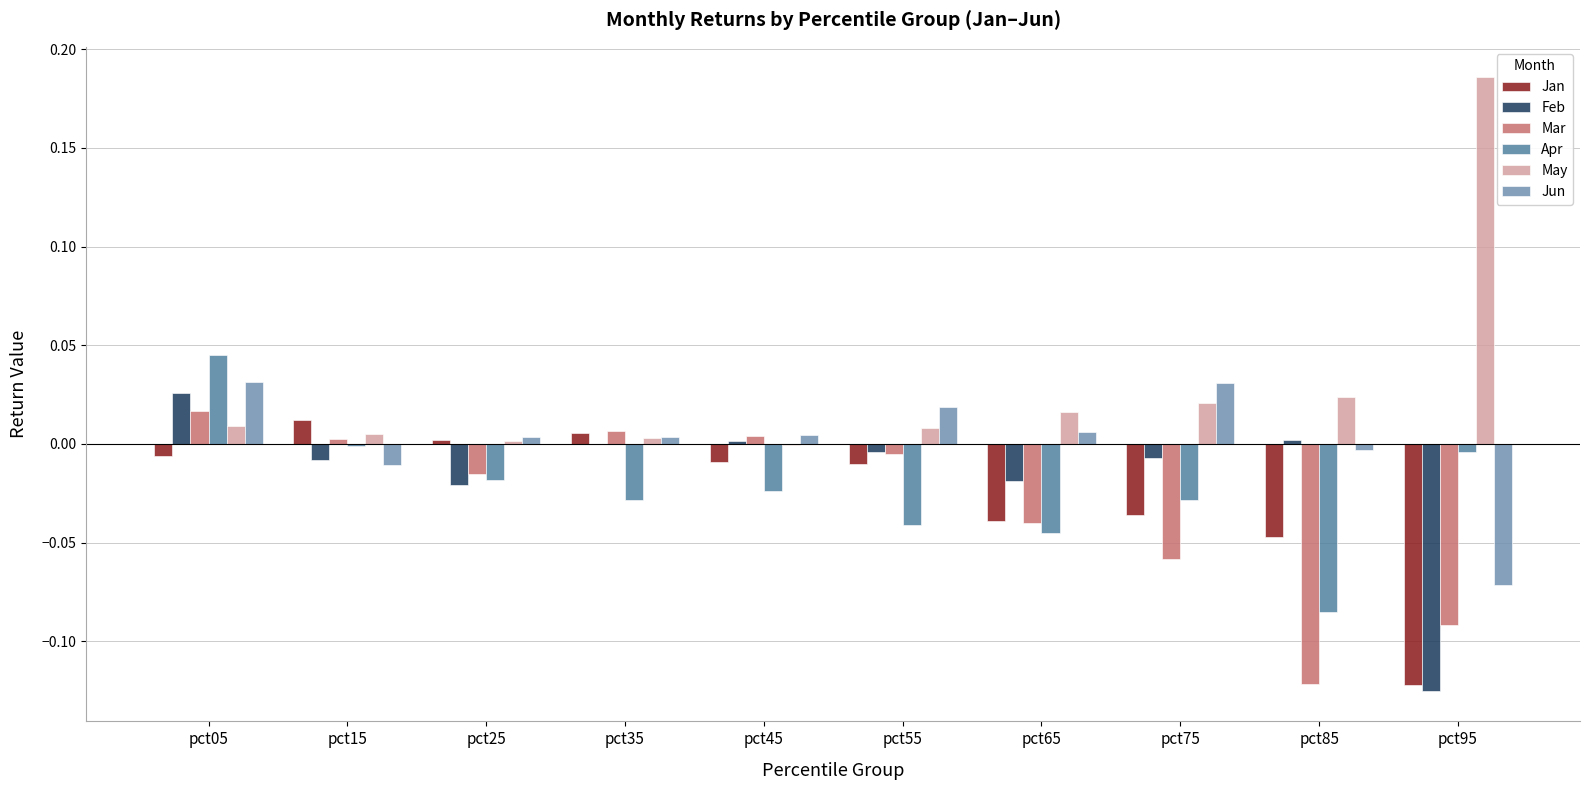

Reading left to right, list all the values displayed in this chart.

Jan: -0.0	0.0	0.0	0.0	-0.0	-0.0	-0.0	-0.0	-0.0	-0.1
Feb: 0.0	-0.0	-0.0	0.0	0.0	-0.0	-0.0	-0.0	0.0	-0.1
Mar: 0.0	0.0	-0.0	0.0	0.0	-0.0	-0.0	-0.1	-0.1	-0.1
Apr: 0.0	-0.0	-0.0	-0.0	-0.0	-0.0	-0.0	-0.0	-0.1	-0.0
May: 0.0	0.0	0.0	0.0	-0.0	0.0	0.0	0.0	0.0	0.2
Jun: 0.0	-0.0	0.0	0.0	0.0	0.0	0.0	0.0	-0.0	-0.1